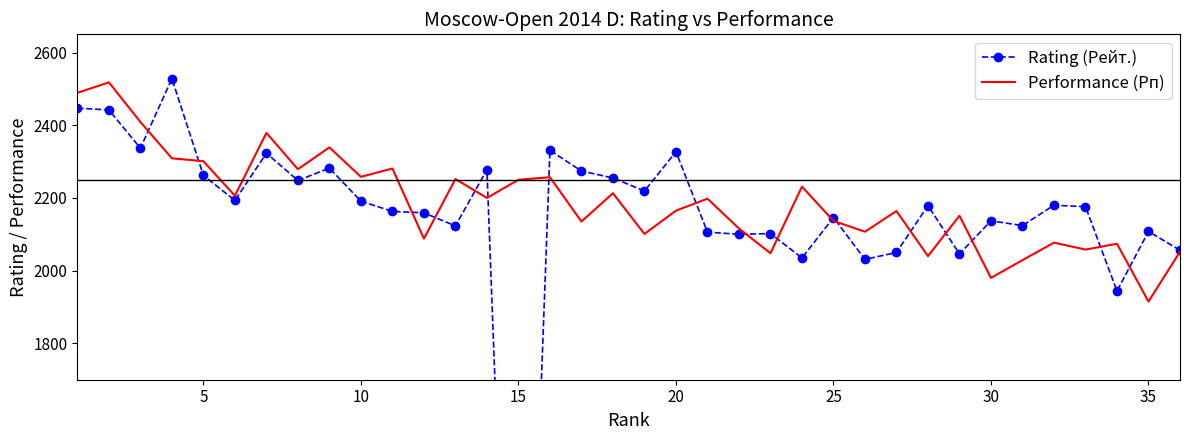

Reading left to right, what are all the values shown in this chart?

Rating (Рейт.): 2447	2442	2337	2528	2262	2193	2323	2248	2282	2191	2163	2159	2123	2278	0	2331	2274	2255	2219	2327	2106	2100	2102	2035	2146	2031	2050	2179	2046	2137	2124	2180	2176	1944	2108	2056
Performance (Рп): 2489	2518	2409	2309	2301	2206	2379	2279	2339	2258	2281	2088	2252	2200	2250	2257	2135	2213	2101	2165	2198	2116	2048	2231	2137	2107	2164	2040	2151	1980	2029	2077	2058	2074	1915	2052